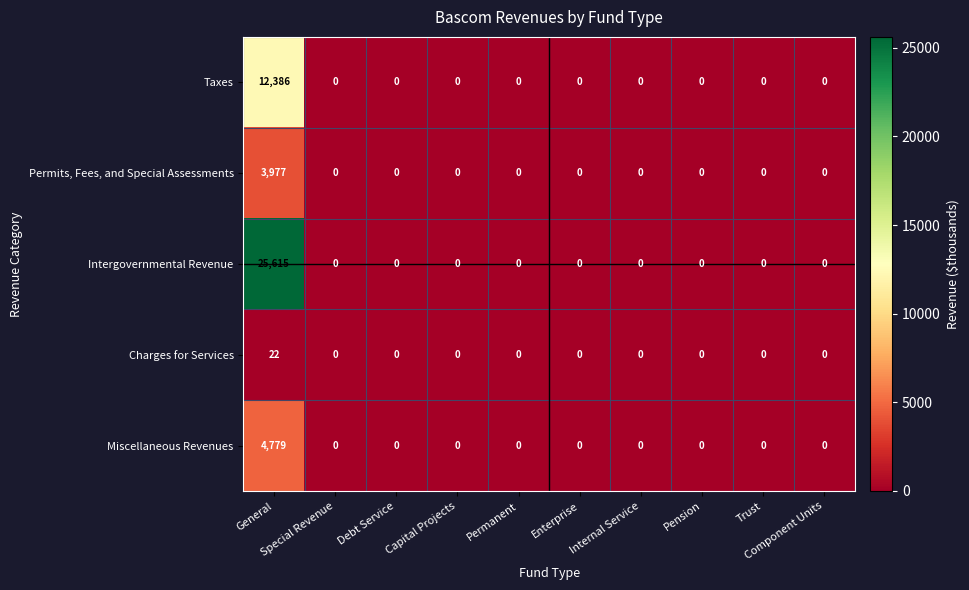

What is the greatest value displayed?

25615